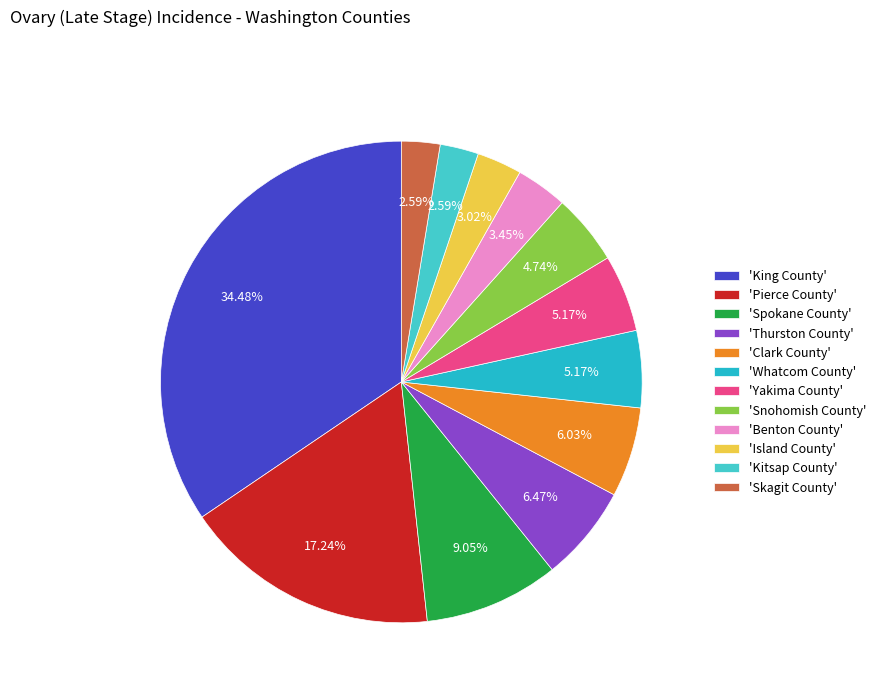

How many segments does this pie chart have?

12